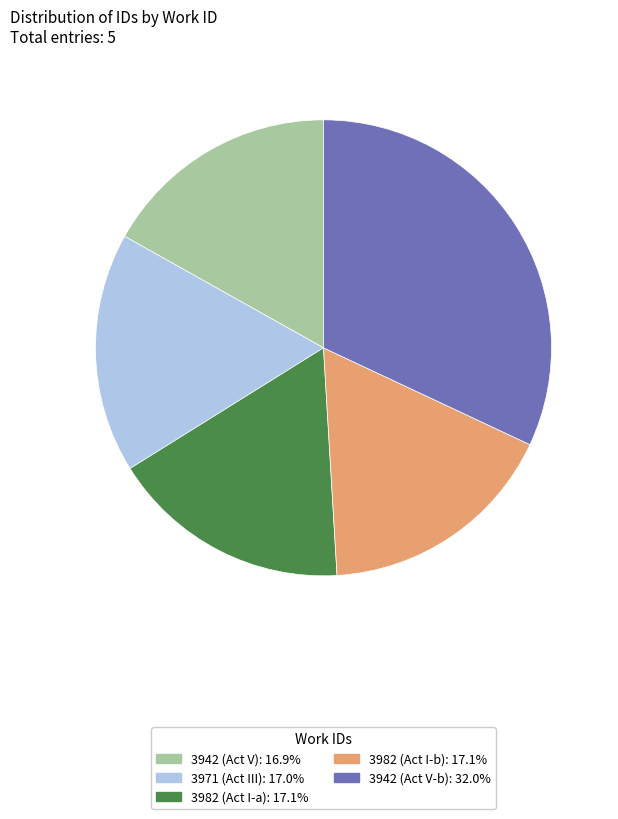

True or false: 3982 (Act I-b) accounts for 17% of the total.

True